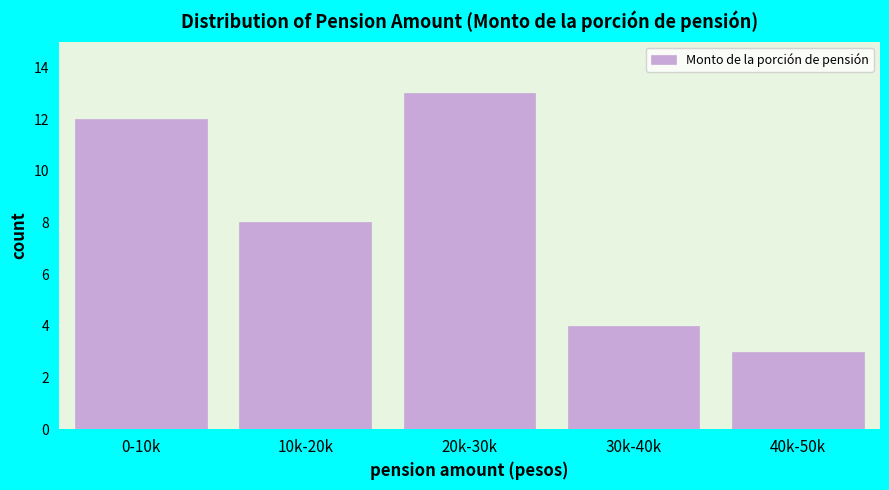

Reading left to right, list all the values displayed in this chart.

0-10k=12	10k-20k=8	20k-30k=13	30k-40k=4	40k-50k=3